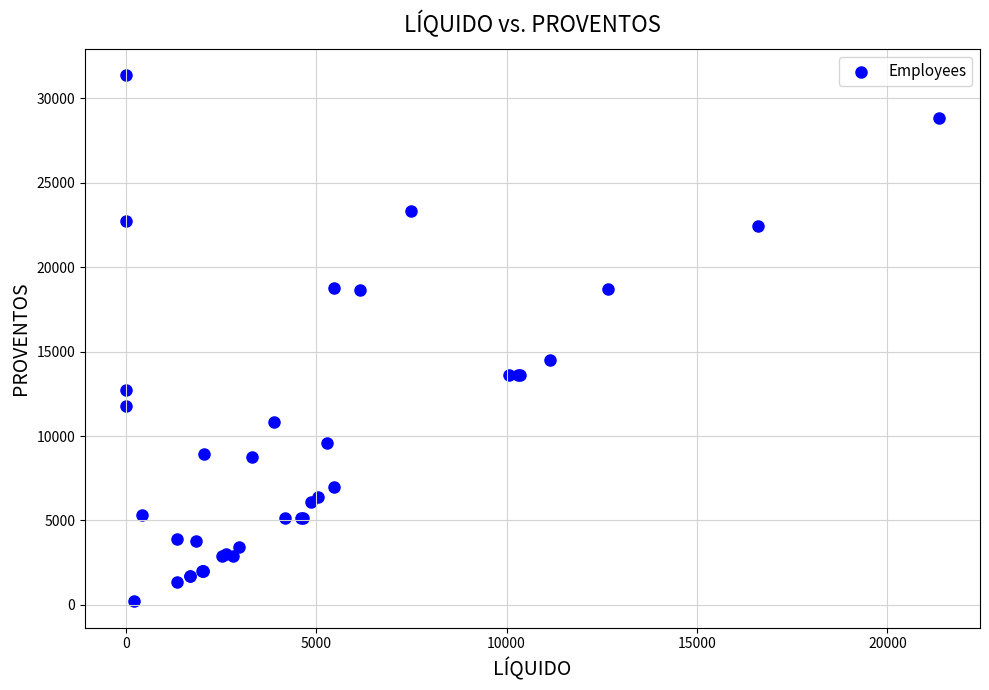

What Y value in the scatter plot is closest to 15789?

14481.7